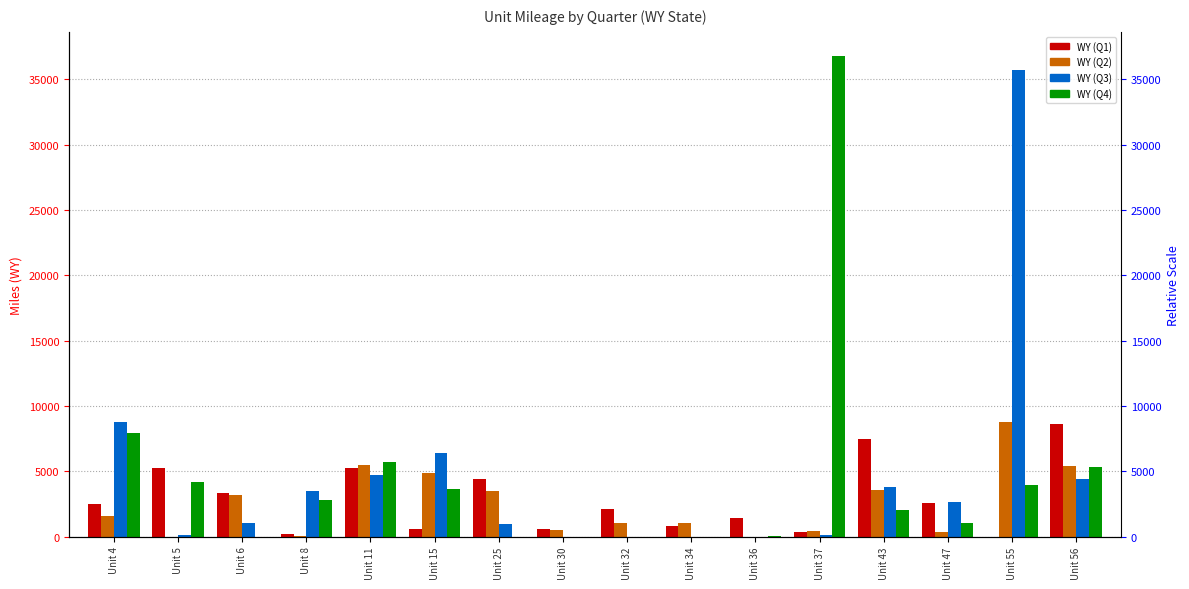

At which label is WY (Q4) closest to 18400?

Unit 4